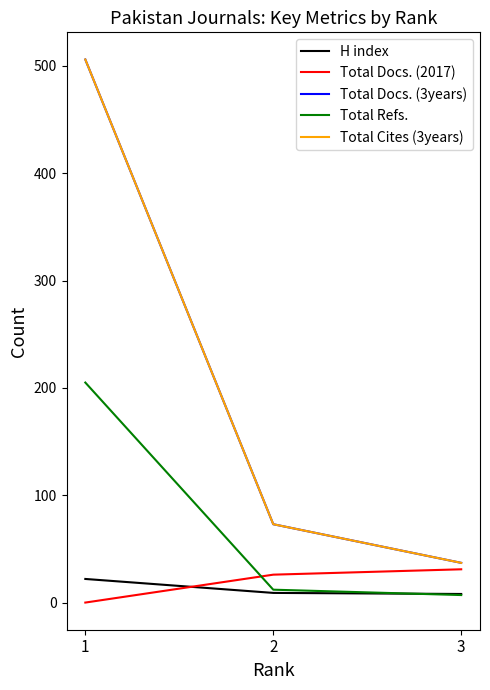

Reading left to right, transcribe all the data shown in this chart.

H index: 22	9	8
Total Docs. (2017): 0	26	31
Total Docs. (3years): 506	73	37
Total Refs.: 205	12	7
Total Cites (3years): 506	73	37